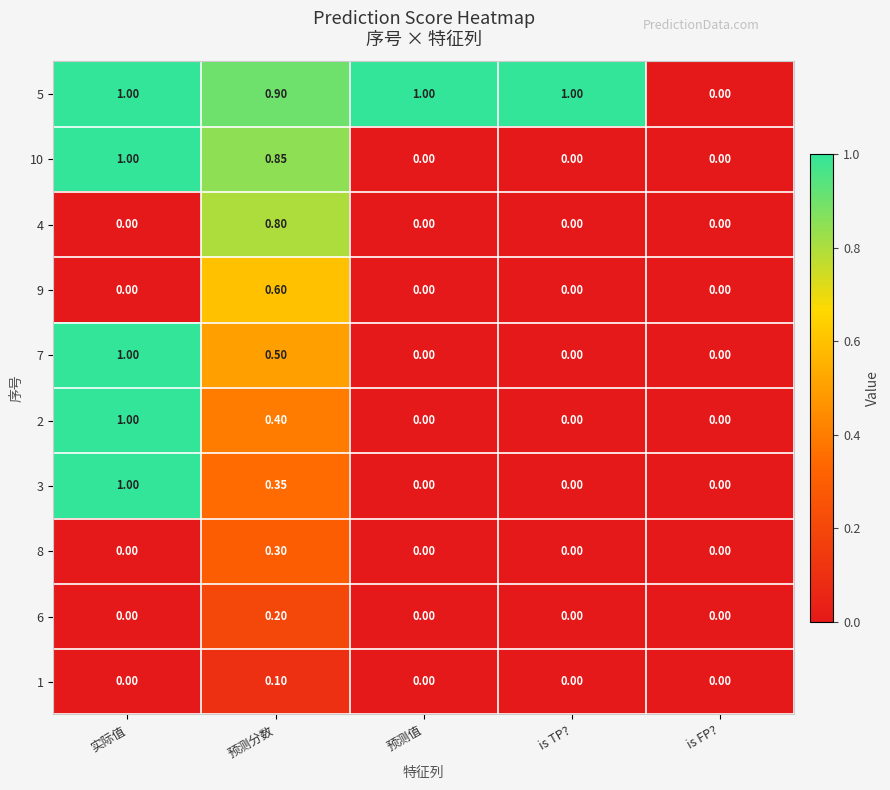

Is the value of 7 at 预测分数 greater than the value of 6 at is FP??

Yes